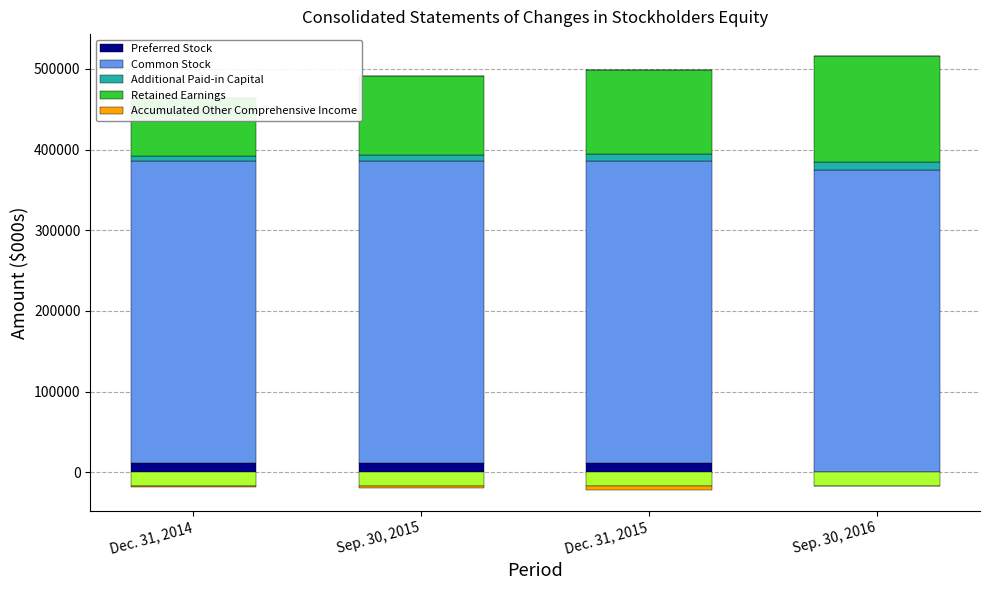

How many distinct data groups are displayed?

5